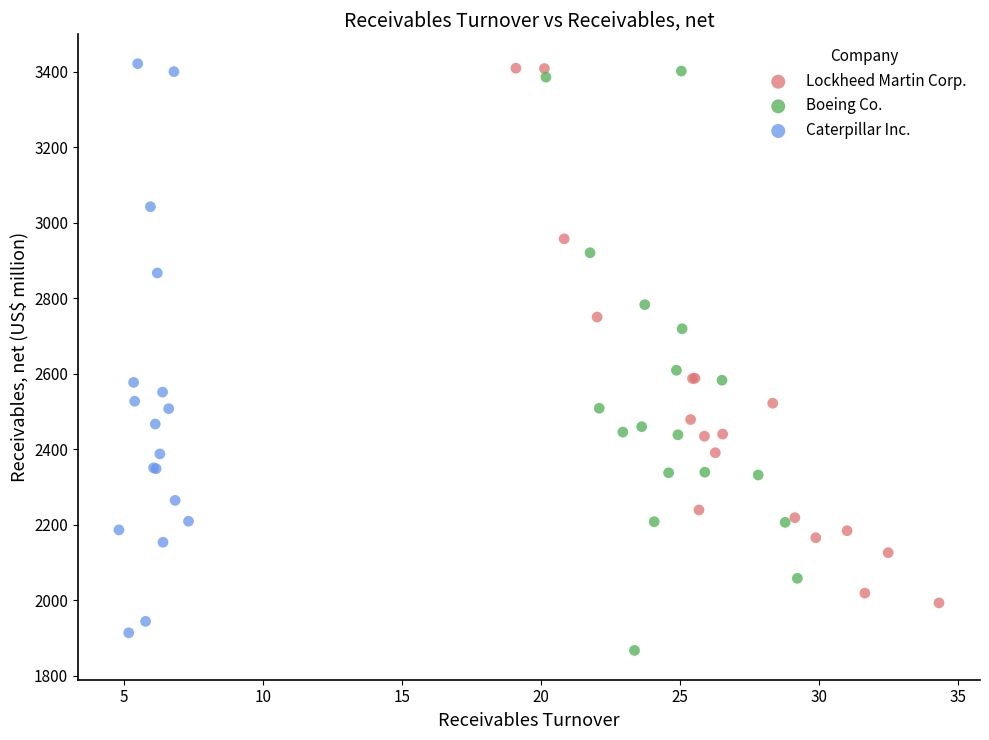

Which series has the widest spread of Y values?

Boeing Co.